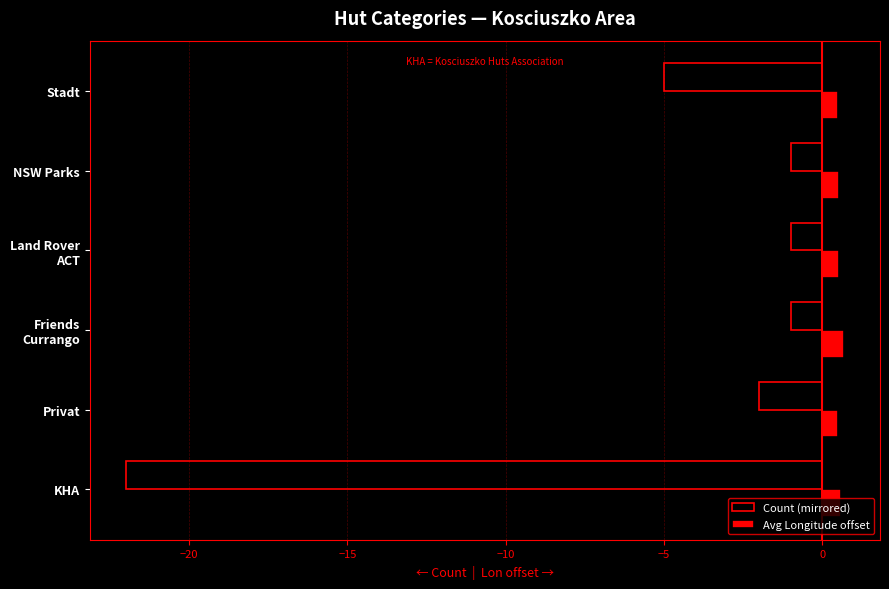

Which series has the widest spread of values?

Count (mirrored)